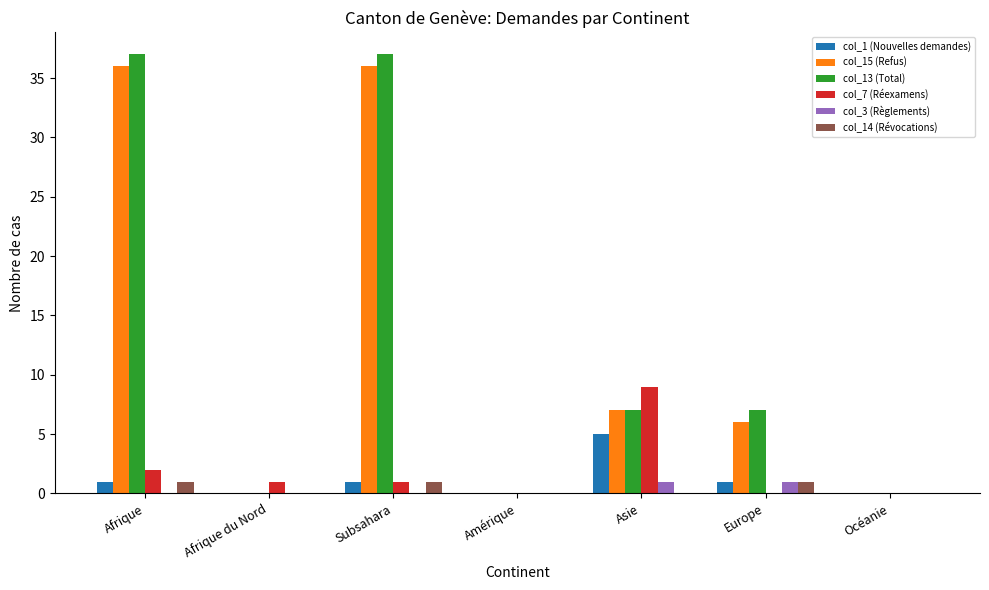

What is the total value across all series at Subsahara?

76